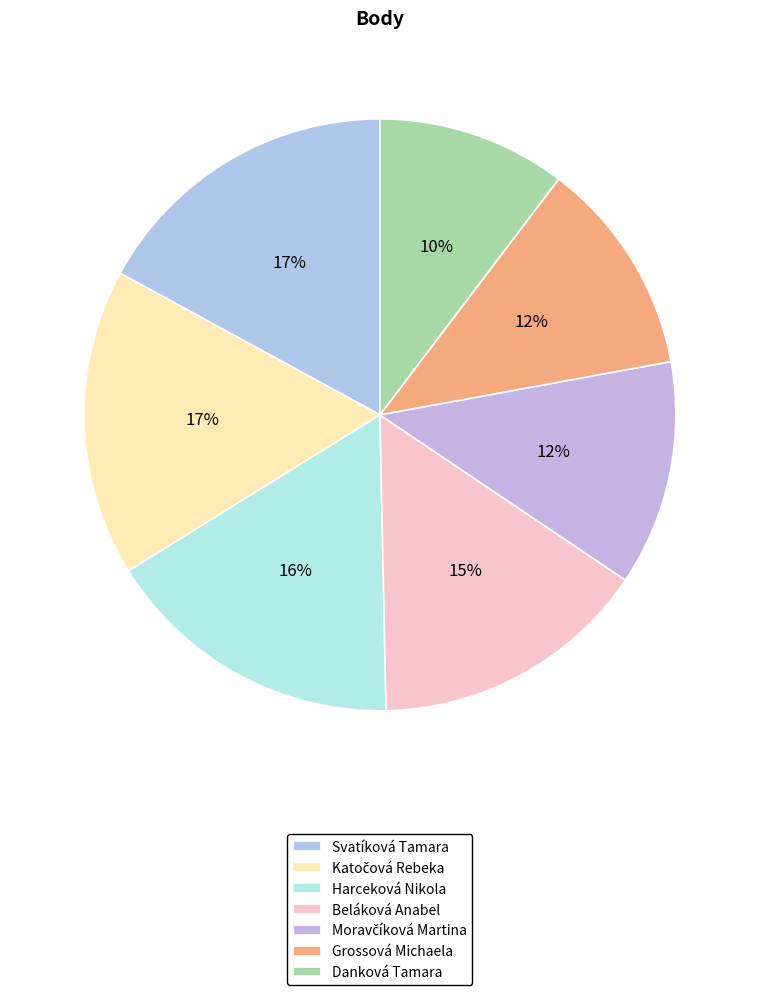

The Danková Tamara slice represents 10% of the pie. True or false?

True